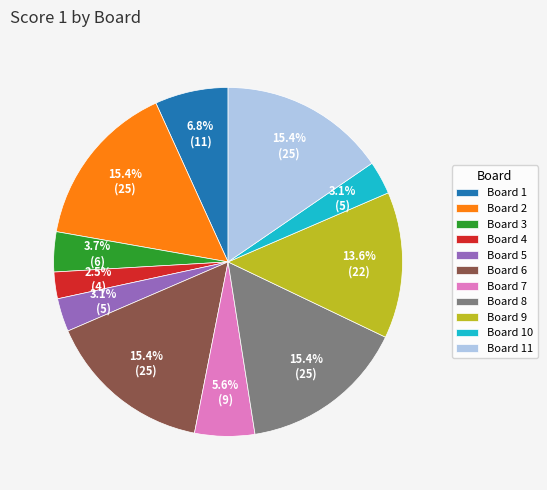

What portion of the pie excludes Board 9?

86.4%